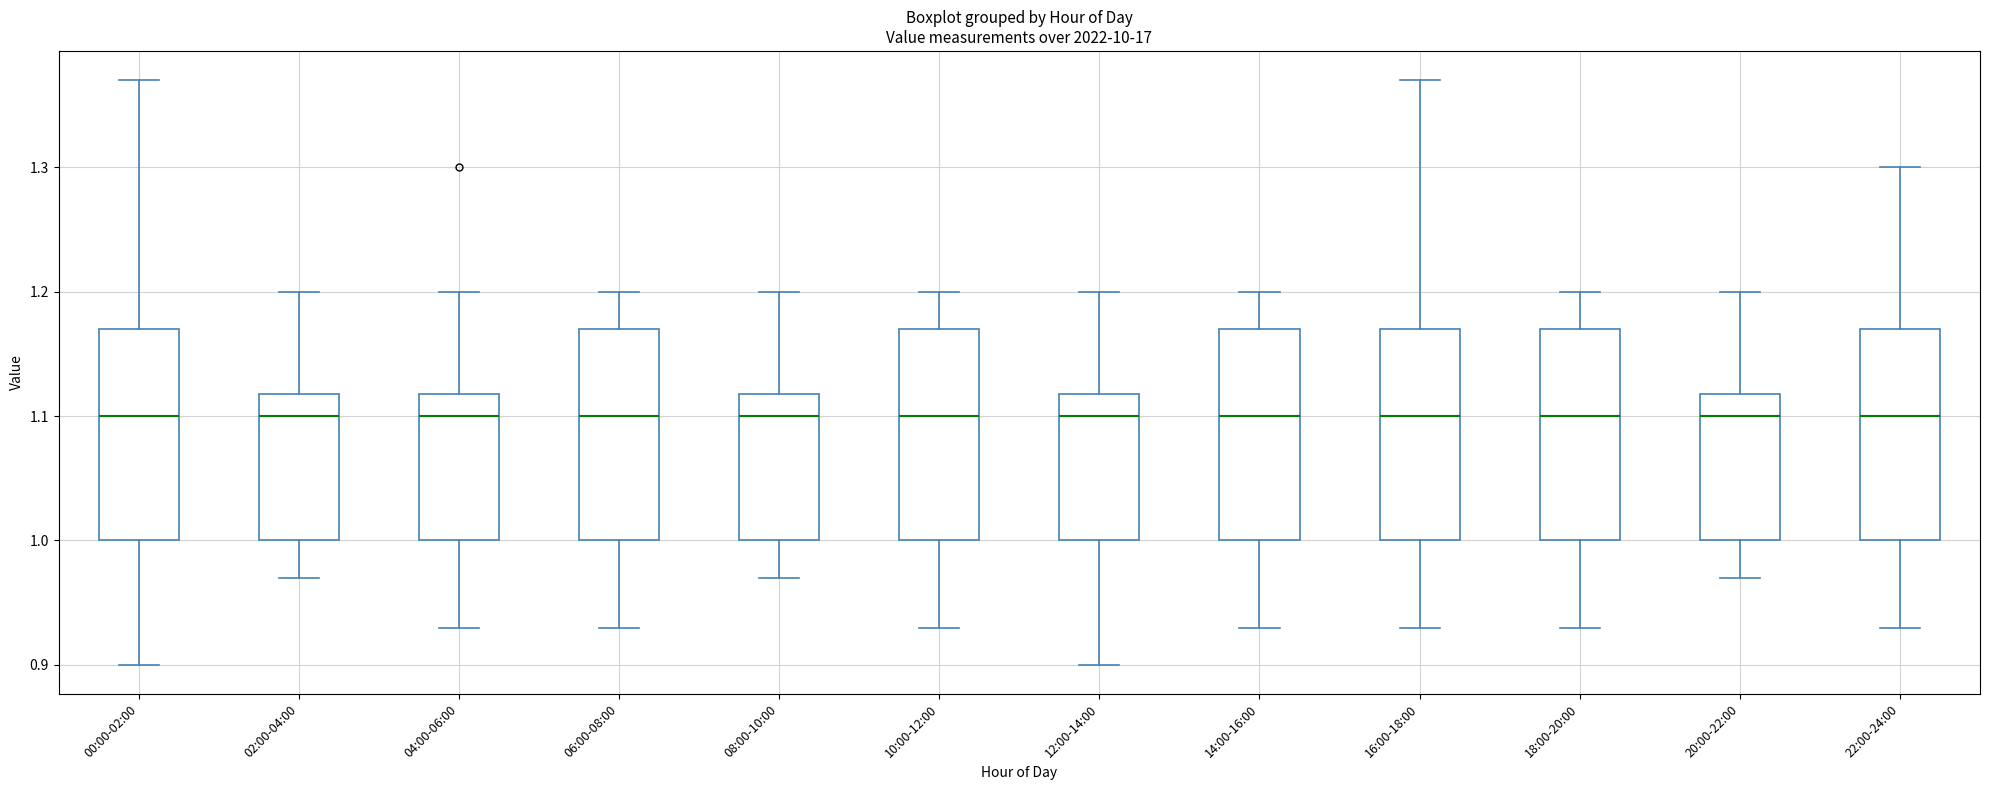

Where does the upper whisker of the box for 16:00-18:00 end on the y-axis? The values are not printed on the chart, so give them approximately, as read against the axis.

1.37